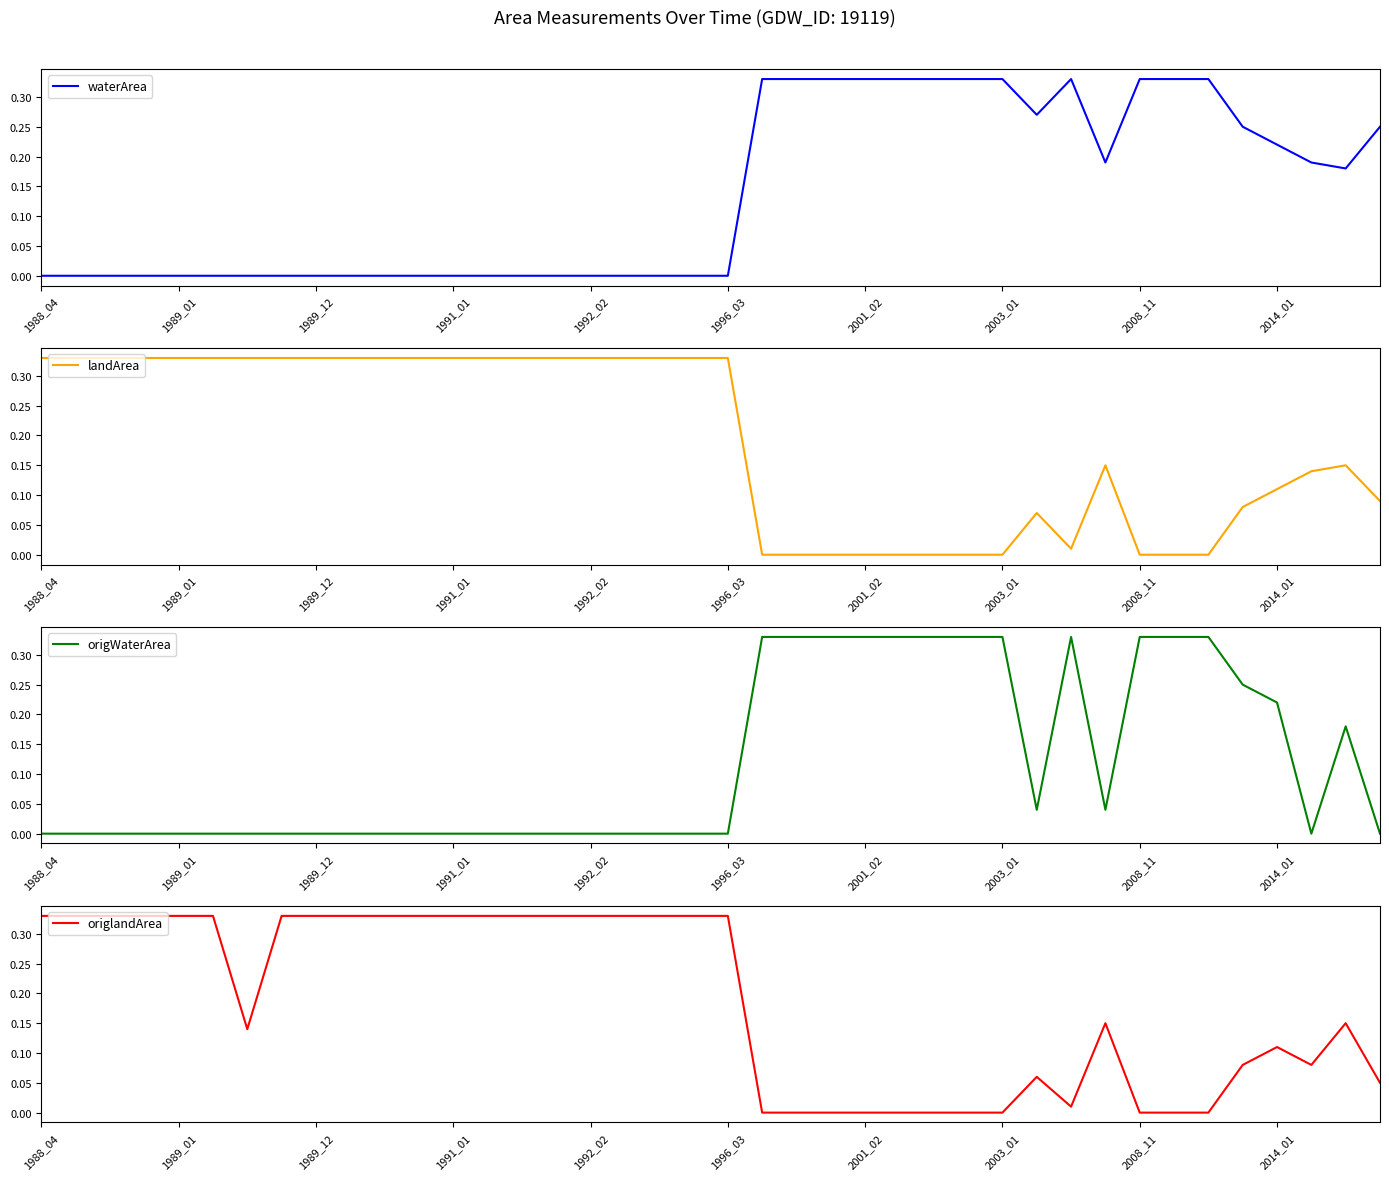

The waterArea series shows -0.2 at 2003_01. True or false?

False